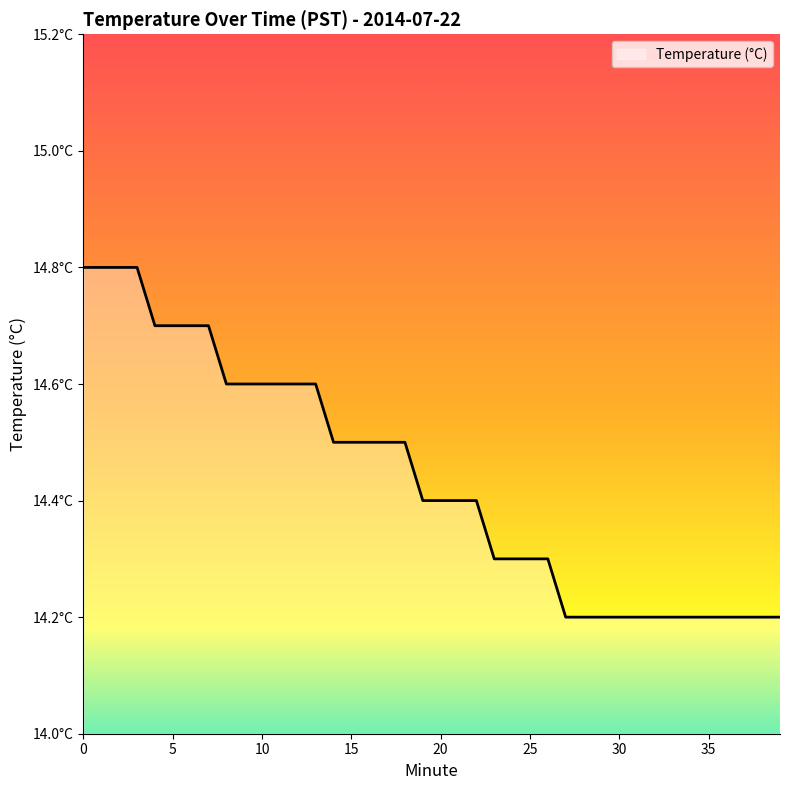

Is this an area chart (filled region under the line)?

Yes